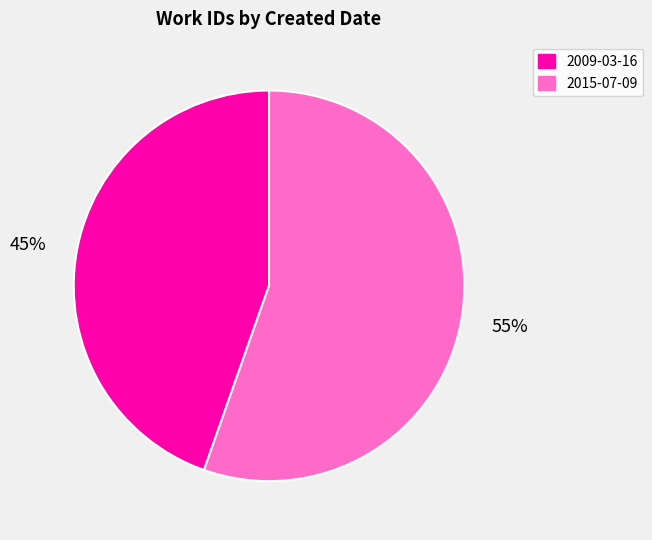

How many slices are in this pie chart?

2